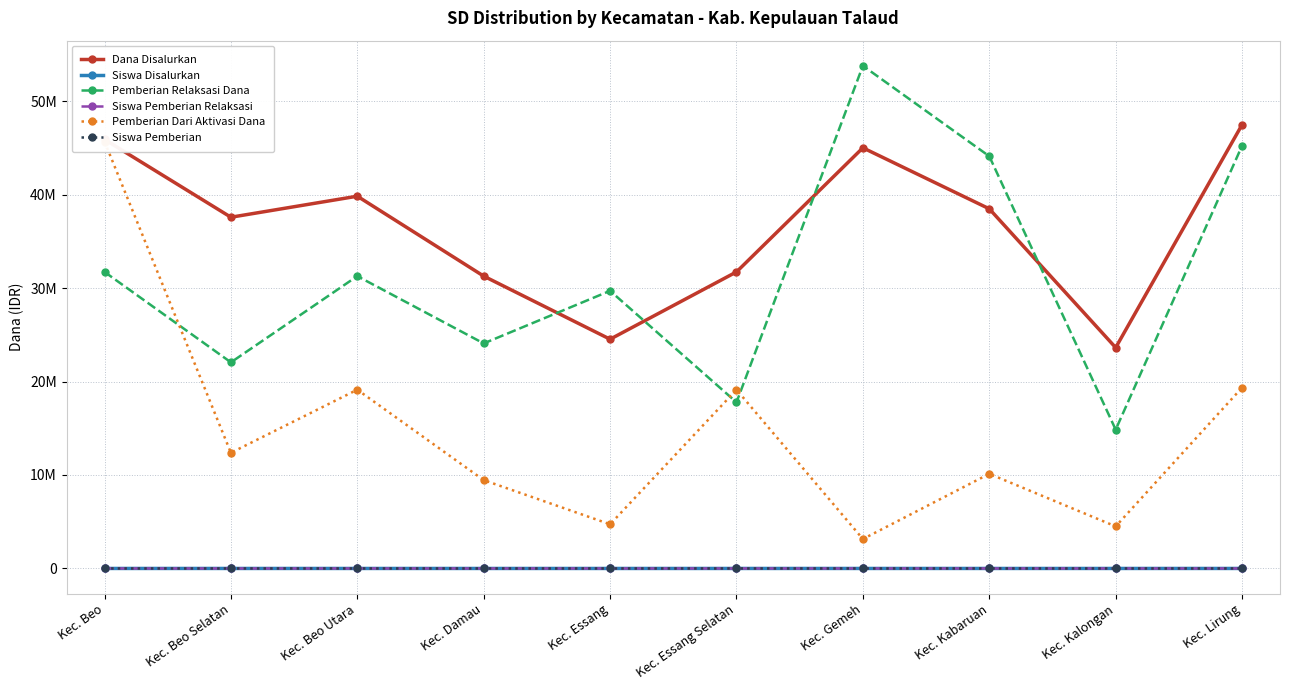

Which series has the largest total across all categories?

Dana Disalurkan